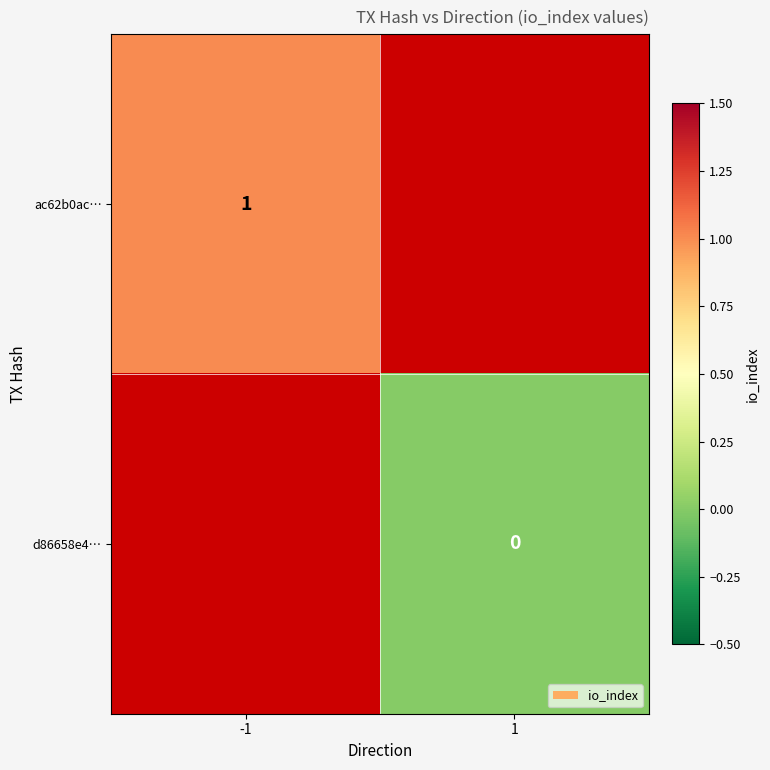

The value of ac62b0ac… at -1 is 2. True or false?

False